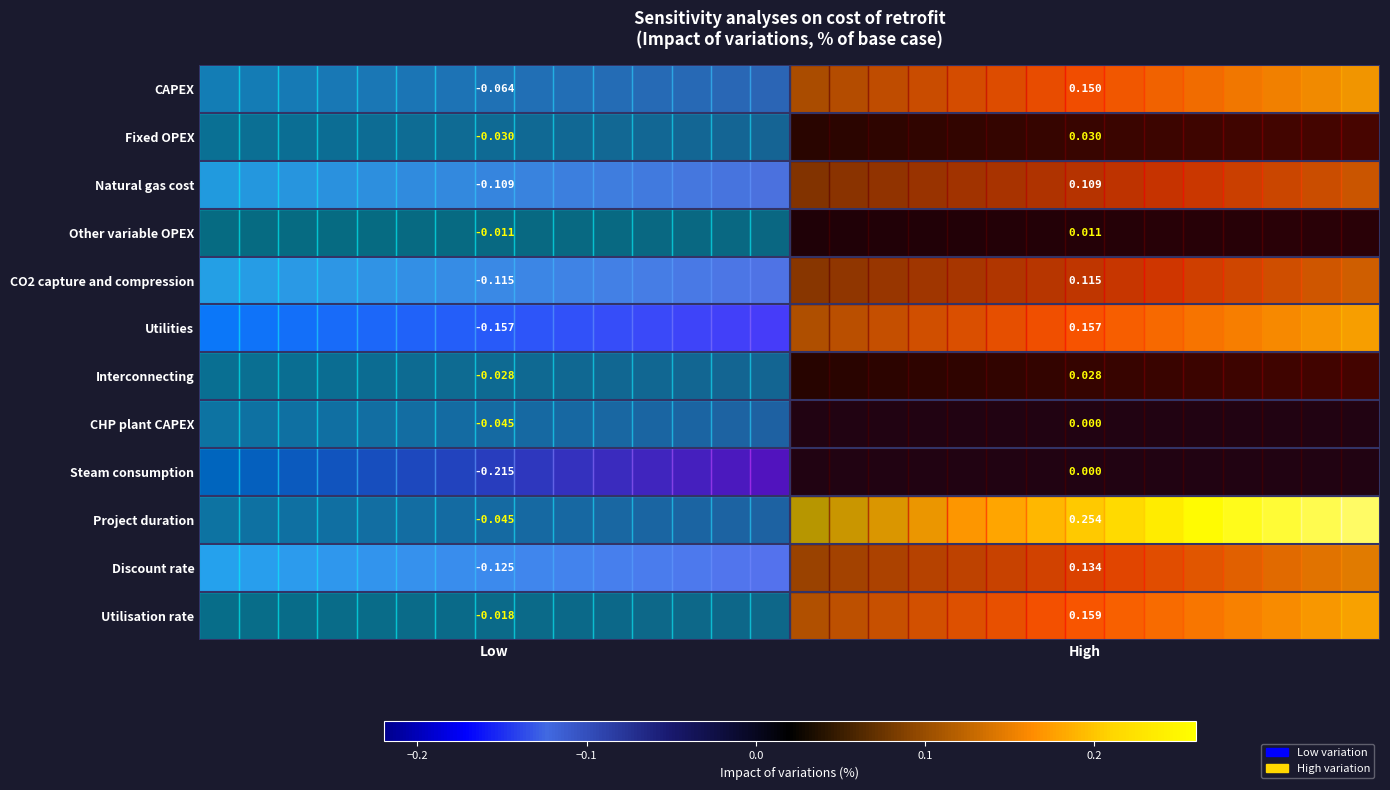

List the labels in order of Fixed OPEX value, largest first.

High, Low